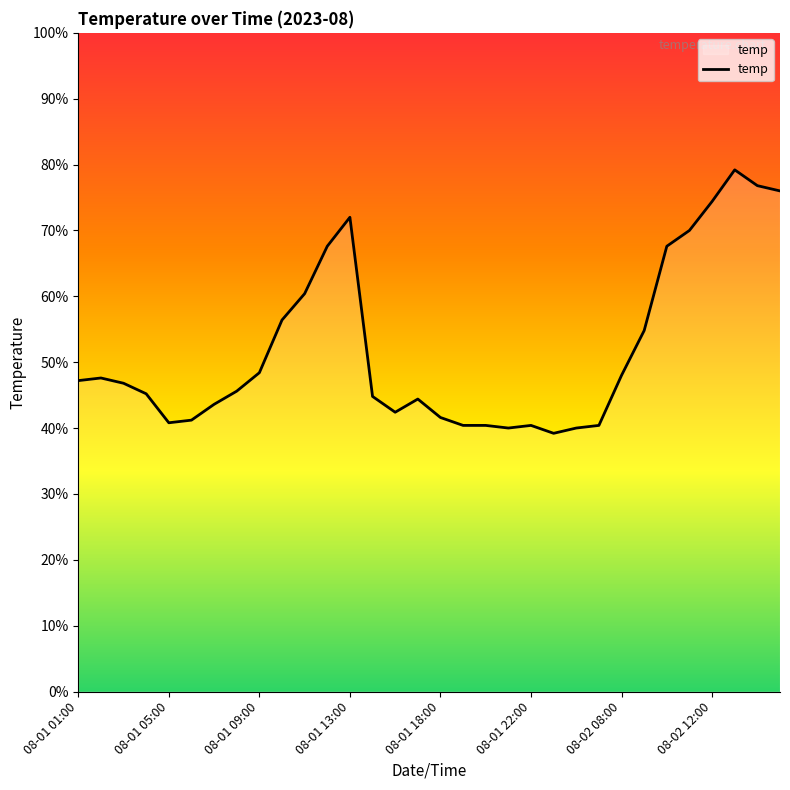

What is the maximum value shown in the chart?

79.2